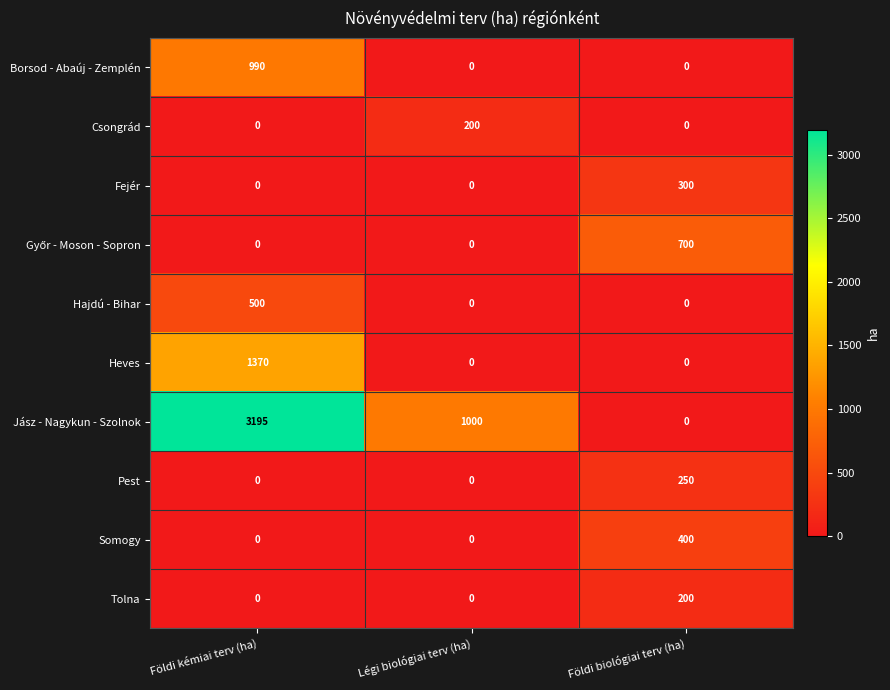

What is the difference between the maximum and second lowest values in the Csongrád series?

200